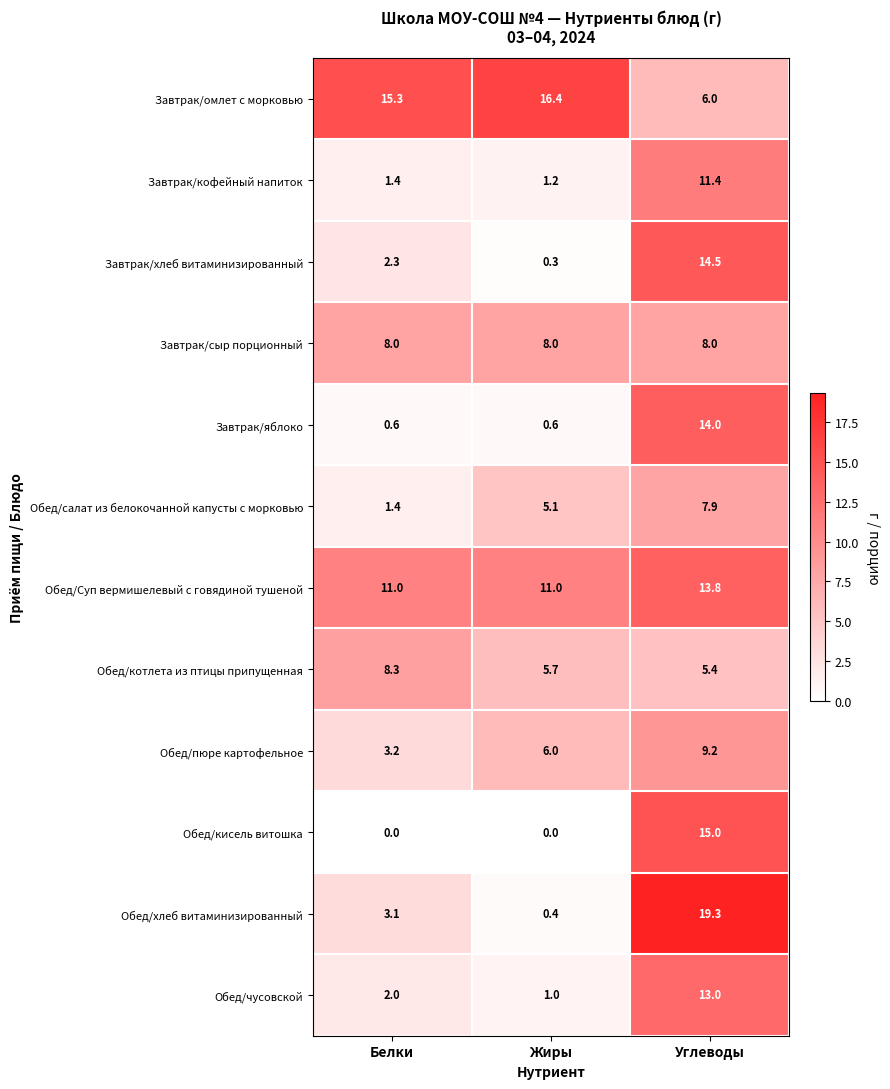

List the labels in order of Обед/хлеб витаминизированный value, smallest first.

Жиры, Белки, Углеводы